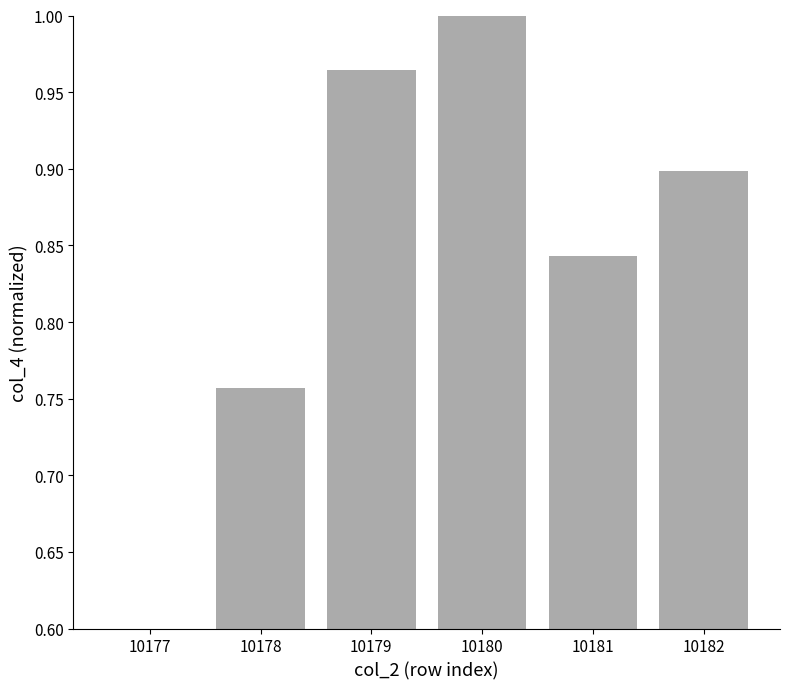

What is the sum of all values?

5.1